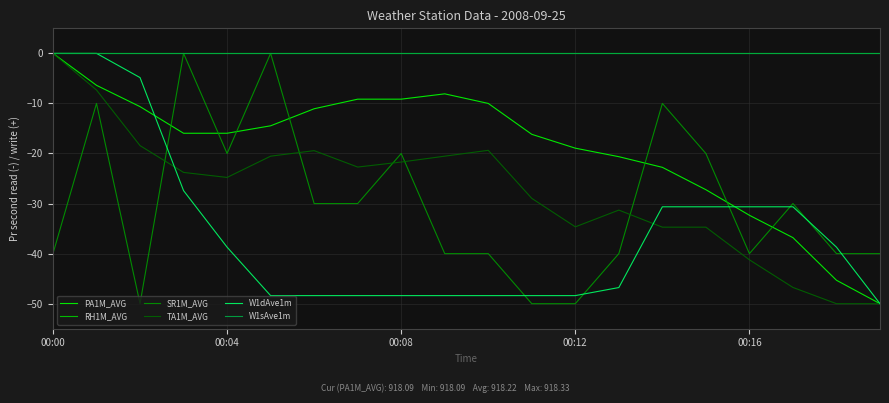

True or false: RH1M_AVG has more than 2 interior local peaks.

False